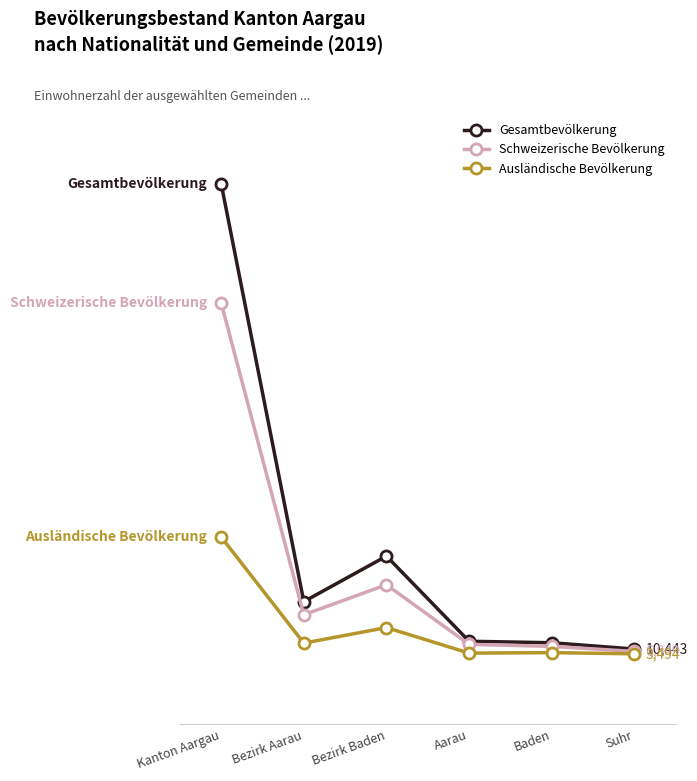

True or false: Ausländische Bevölkerung and Schweizerische Bevölkerung intersect in this chart.

False